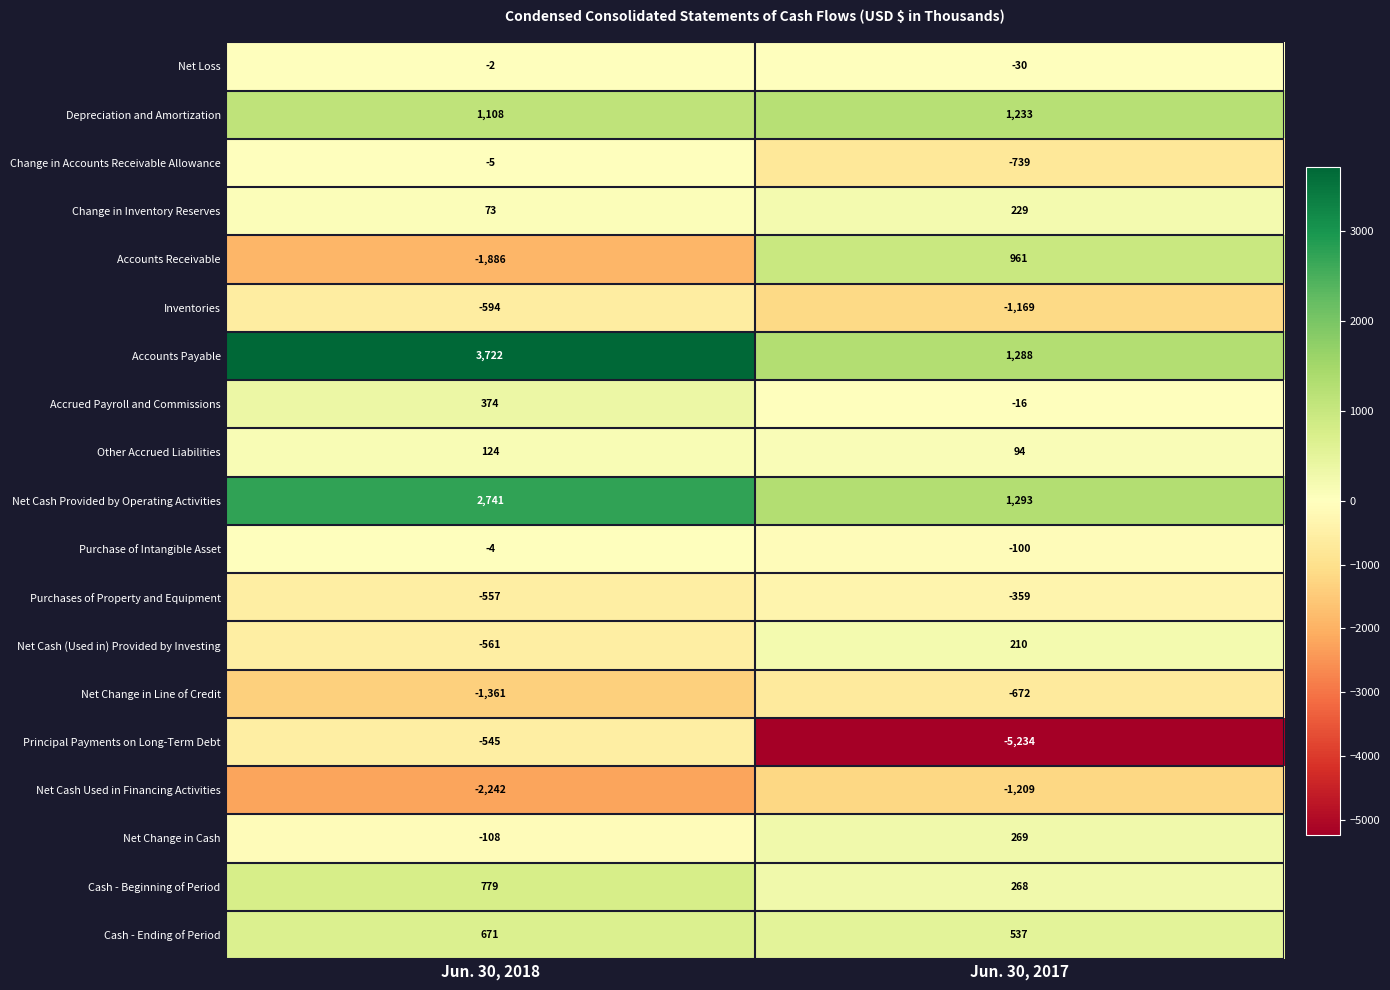

What is the sum of all Accounts Receivable values?

-925